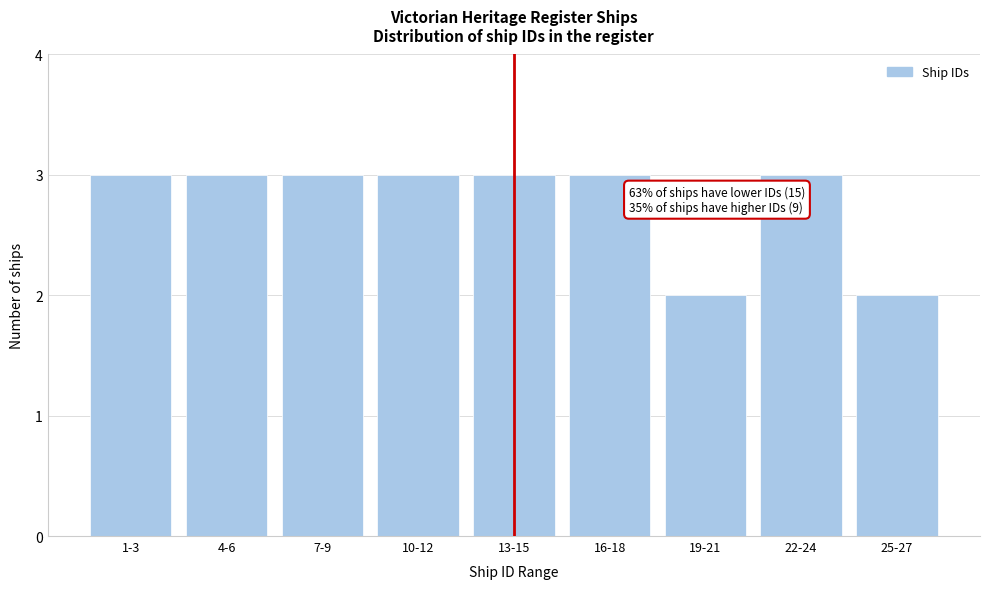

Reading left to right, transcribe all the data shown in this chart.

3	3	3	3	3	3	2	3	2